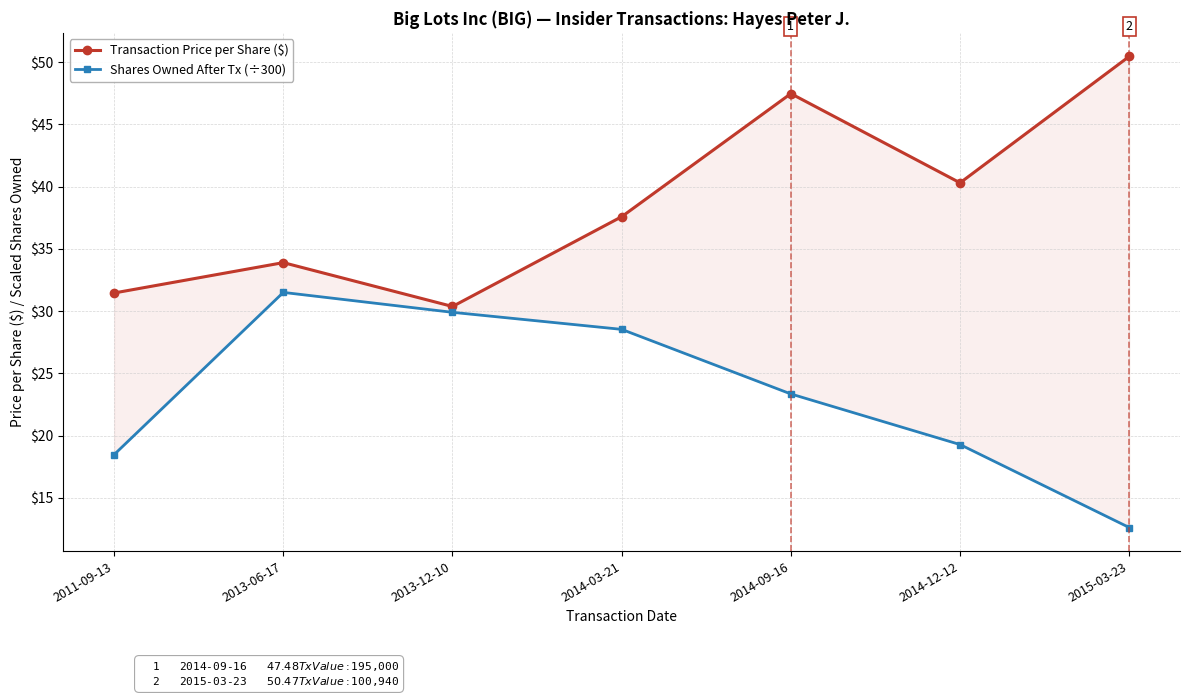

True or false: Transaction Price per Share ($) and Shares Owned After Tx (÷300) intersect in this chart.

False